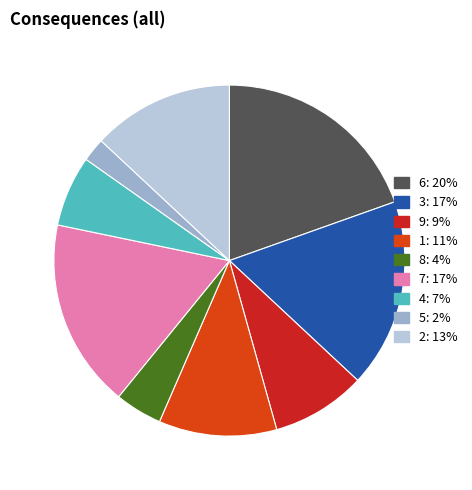

Is there any slice that represents more than half of the pie?

No